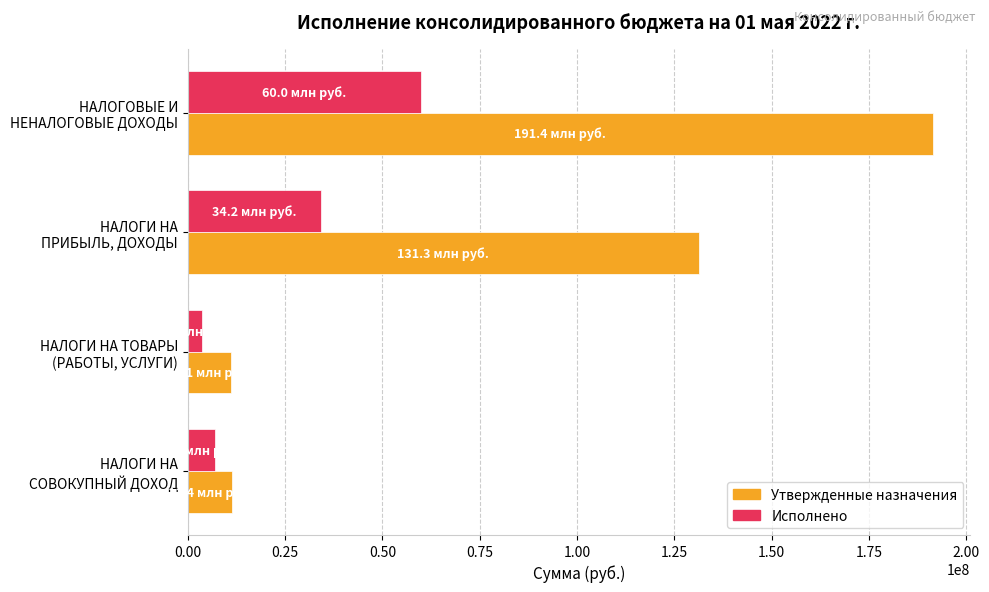

What is the greatest value displayed?

191411949.0